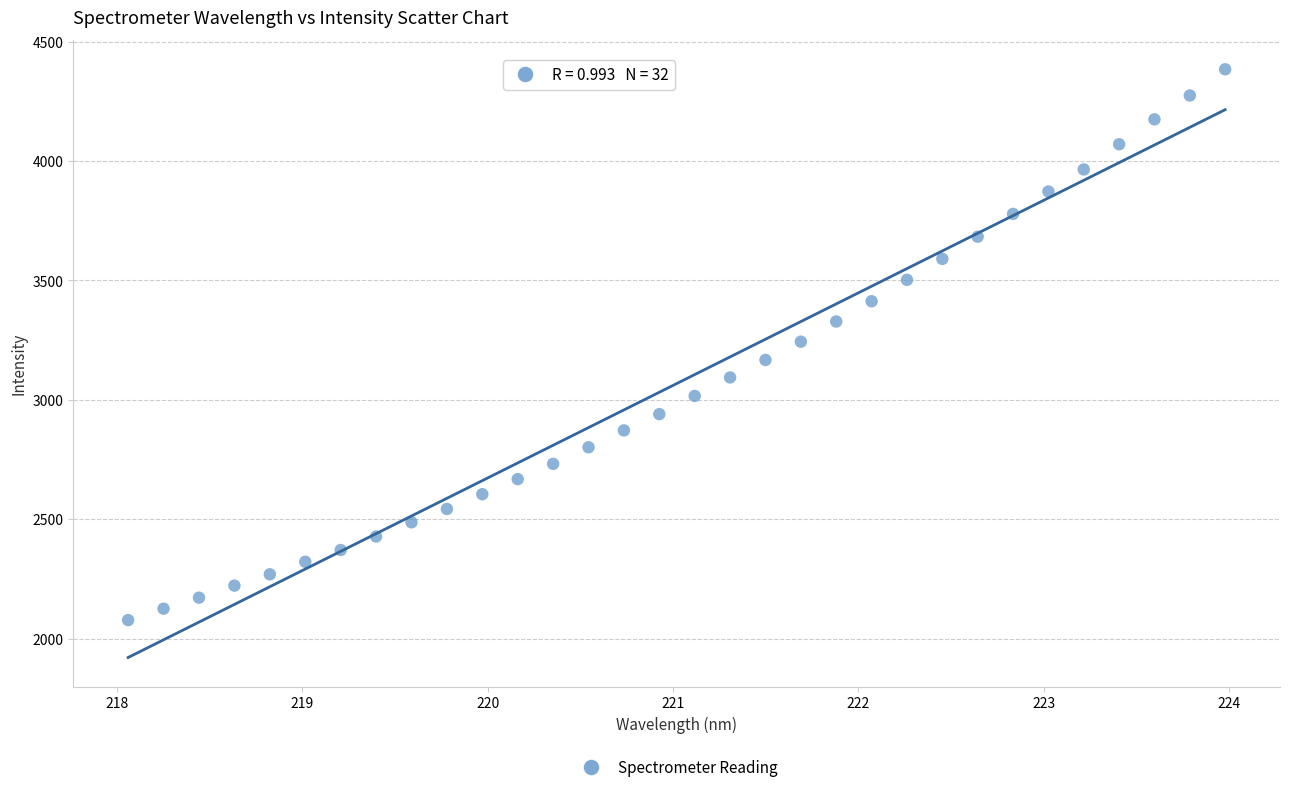

What is the range of Y values (max minus min)?

2306.8